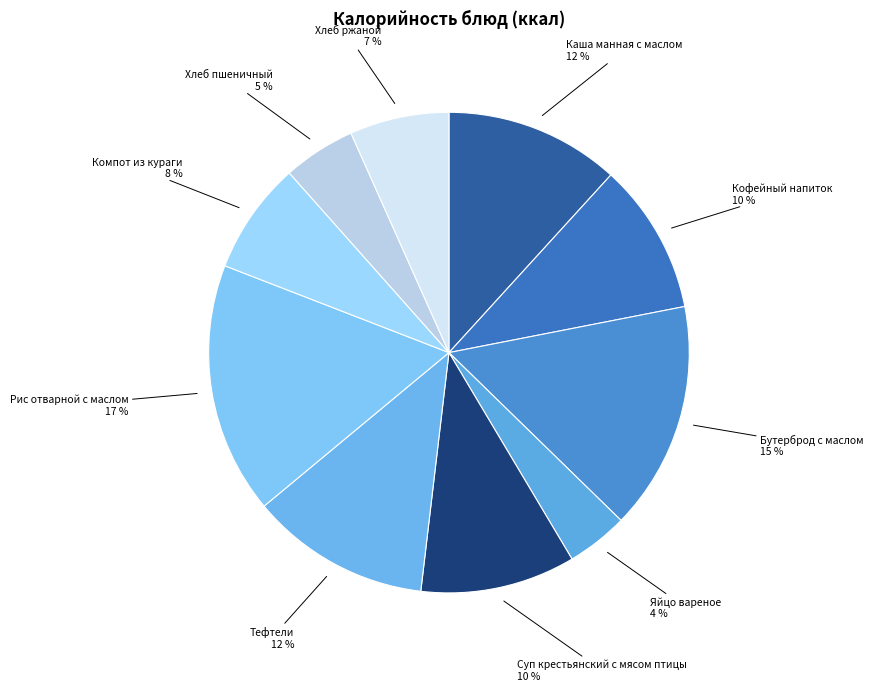

Which category has the smallest portion of the pie?

Яйцо вареное